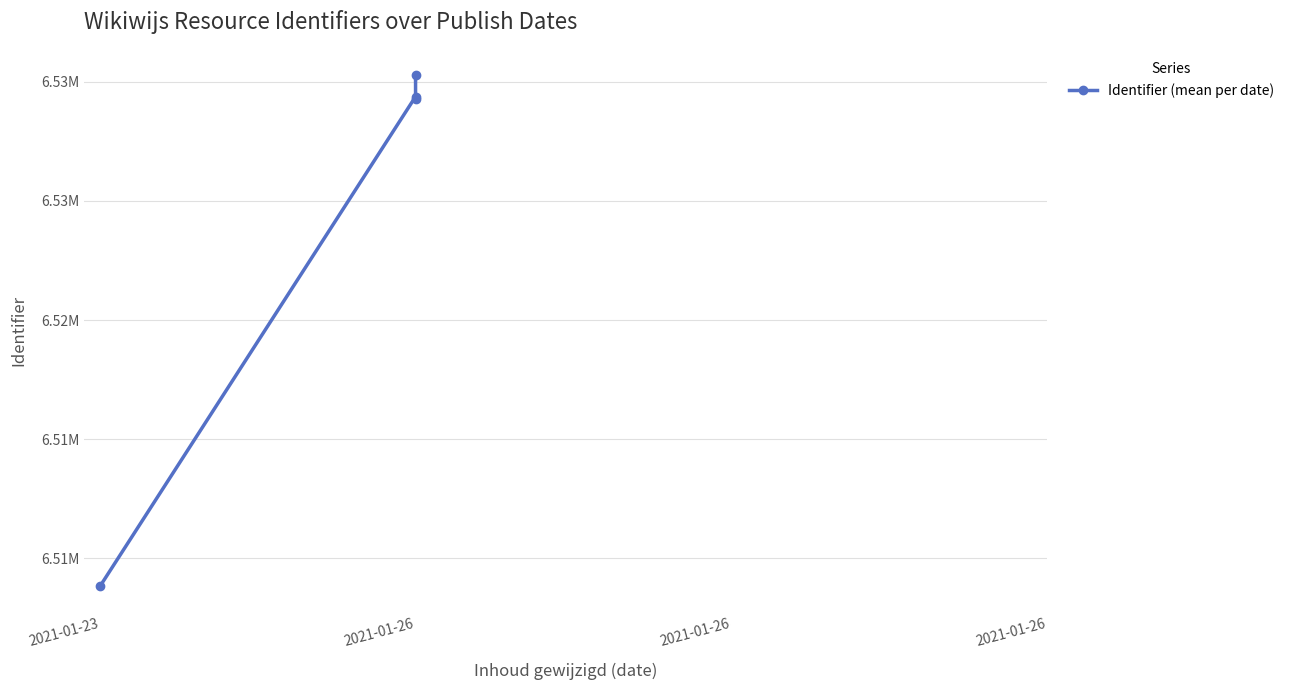

At which label is the value closest to 6519543?

2021-01-26